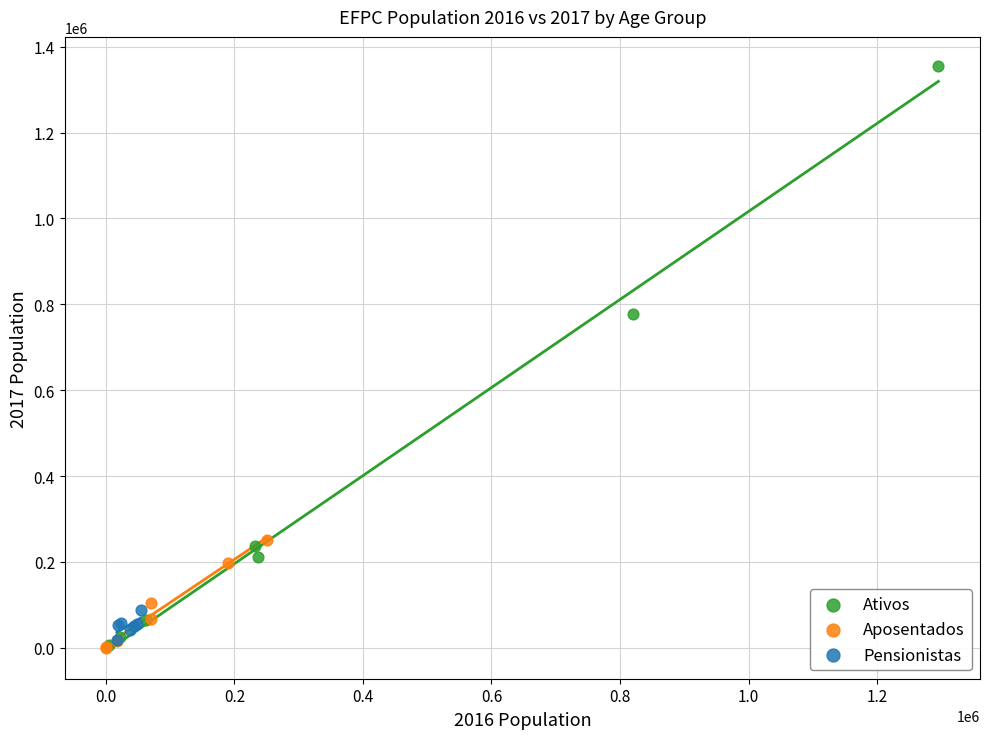

Which series reaches the maximum Y coordinate?

Ativos